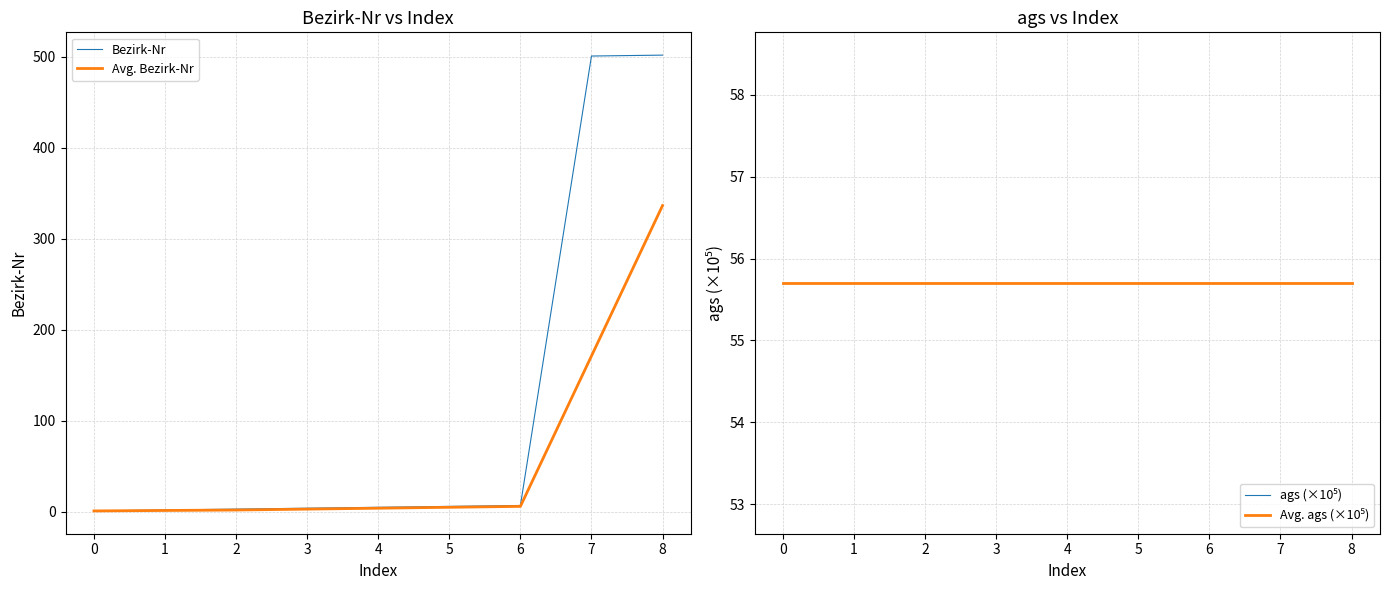

The value of Bezirk-Nr at 6 is 7.0. True or false?

True